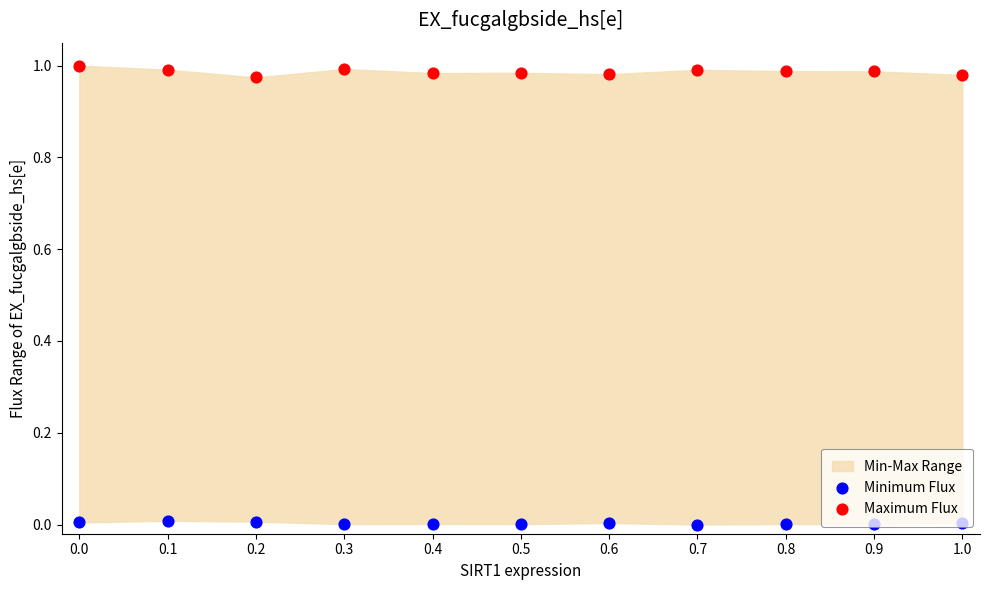

At how many categories does at least one series exceed 0?

11